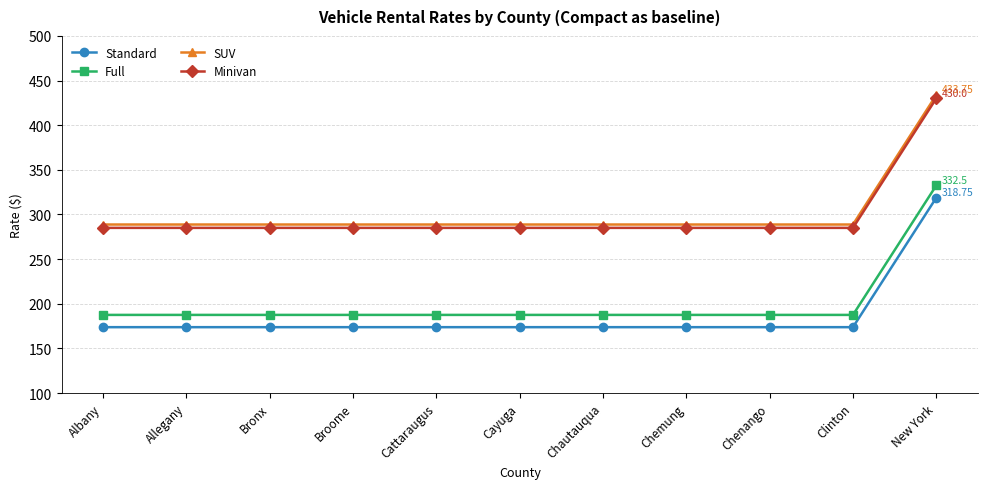

Which category has the highest value in the SUV series?

New York